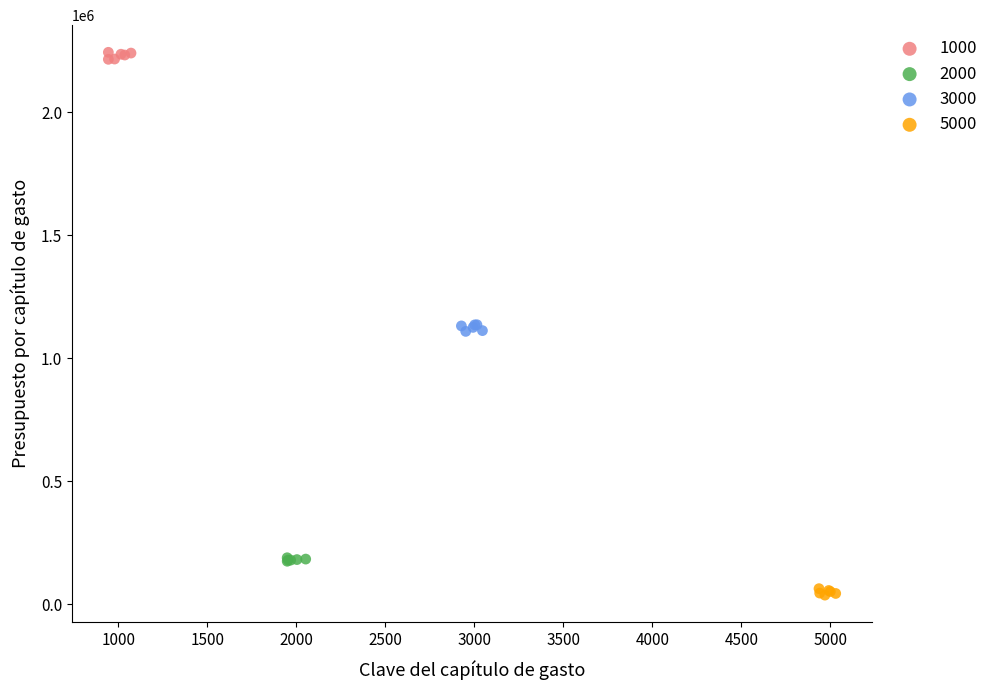

Which series reaches the maximum Y coordinate?

1000